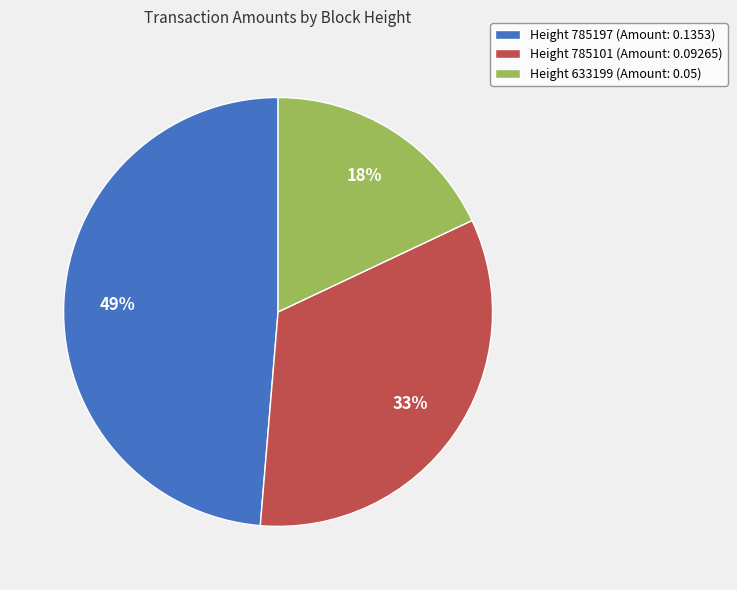

To the nearest percent, what is the average slice percentage?

33%